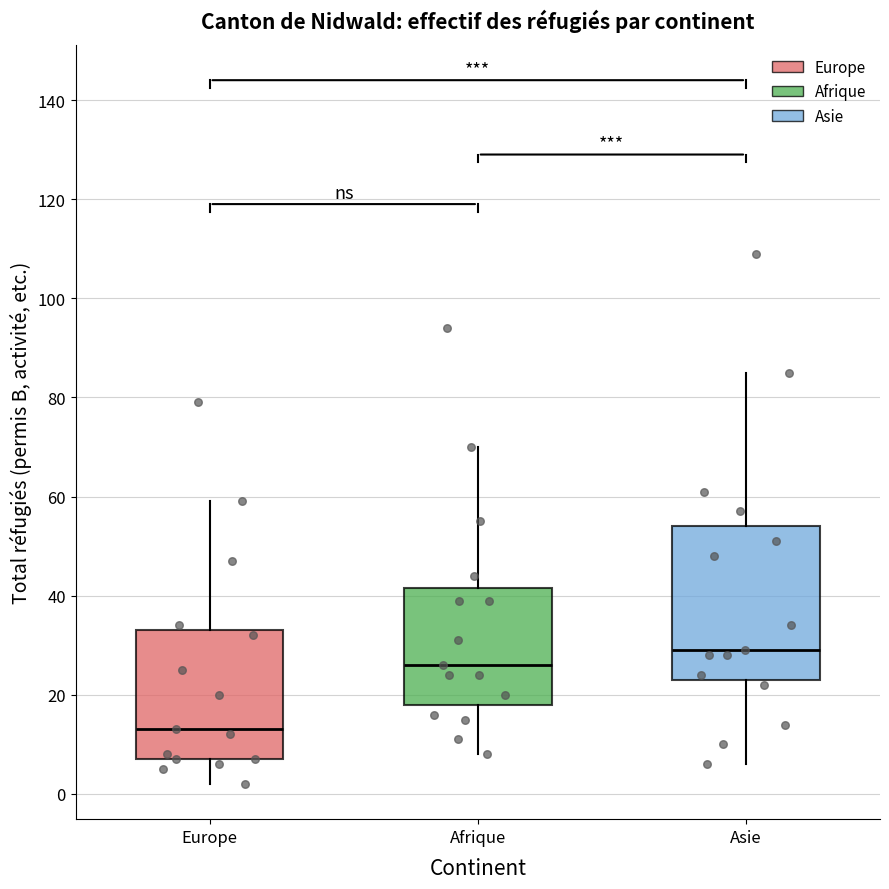

Where does the lower whisker of the box for Europe end on the y-axis? The values are not printed on the chart, so give them approximately, as read against the axis.

2